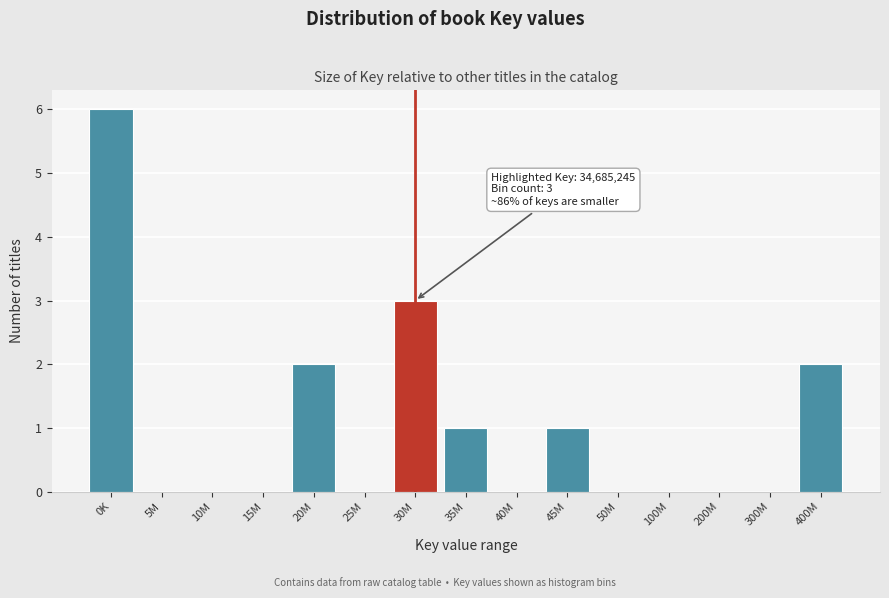

Reading left to right, what are all the values shown in this chart?

0K=6	5M=0	10M=0	15M=0	20M=2	25M=0	30M=3	35M=1	40M=0	45M=1	50M=0	100M=0	200M=0	300M=0	400M=2